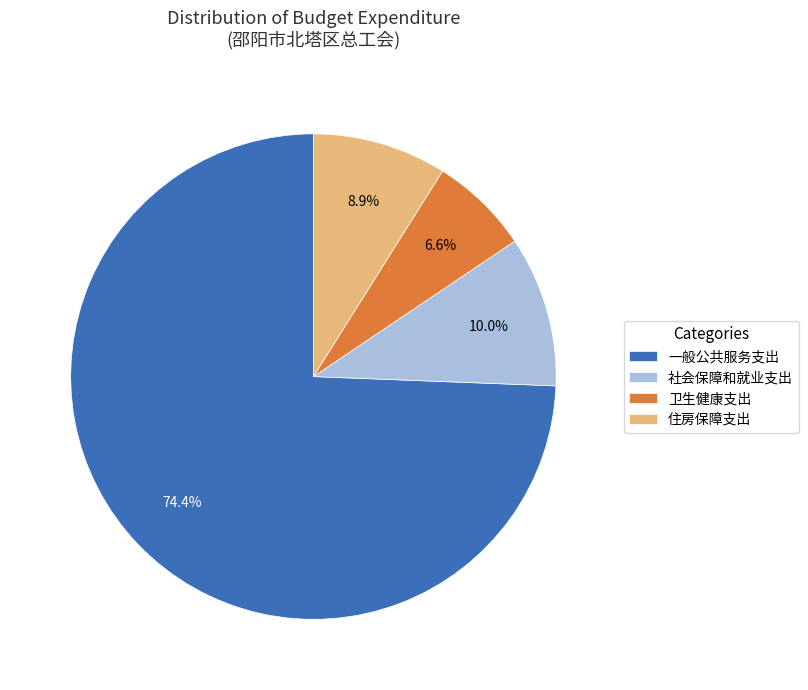

Which slice represents more than half of the pie?

一般公共服务支出